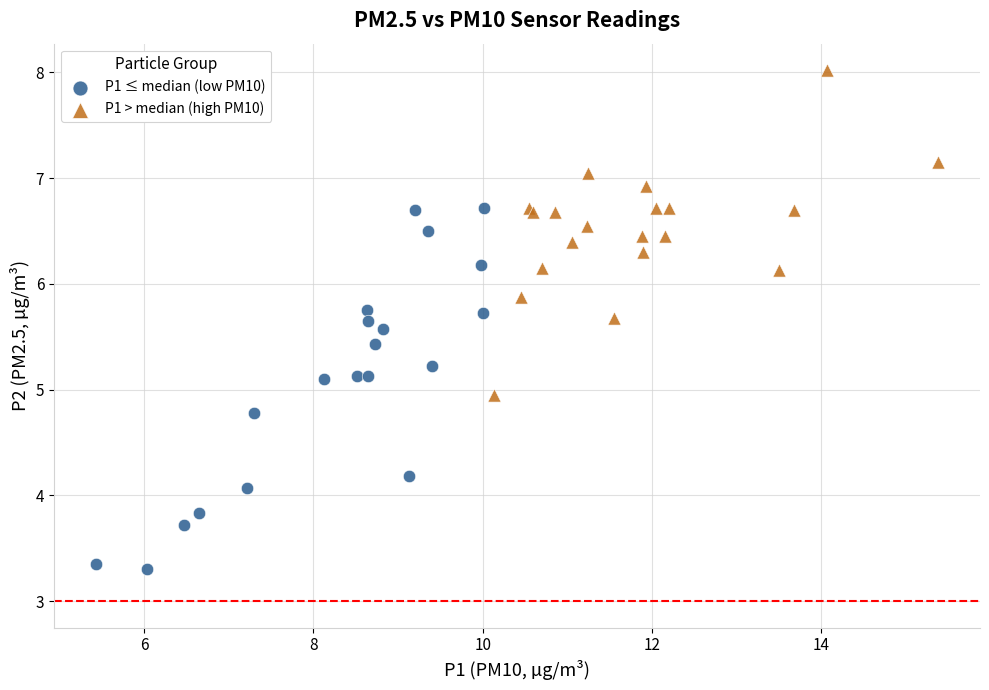

Which series contains the lowest Y value?

P1 ≤ median (low PM10)